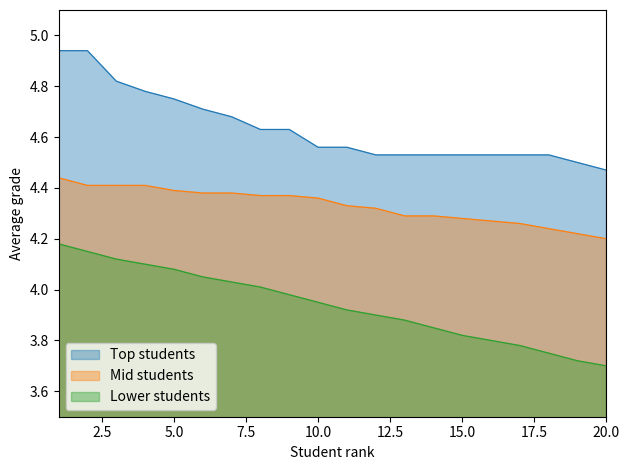

Read the Mid students value at 13.

4.3